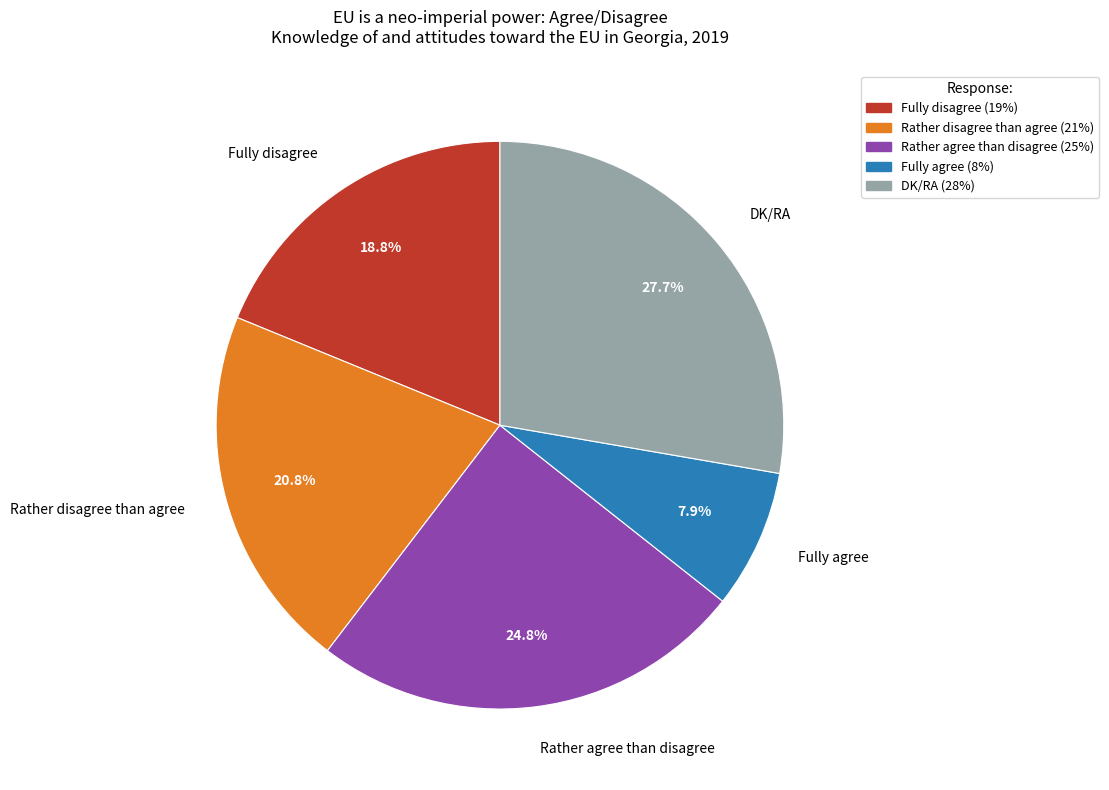

Between Rather agree than disagree and Fully agree, which is larger?

Rather agree than disagree